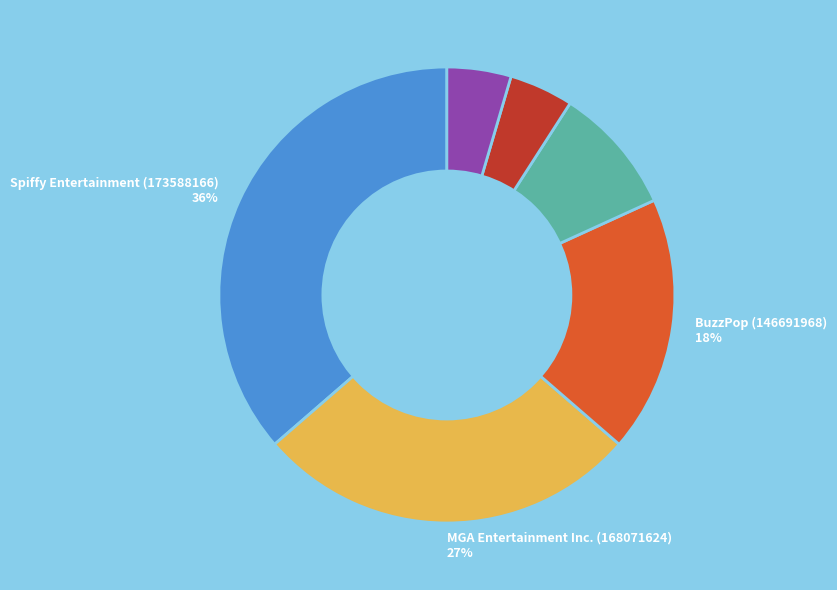

Is there a majority slice in this chart?

No